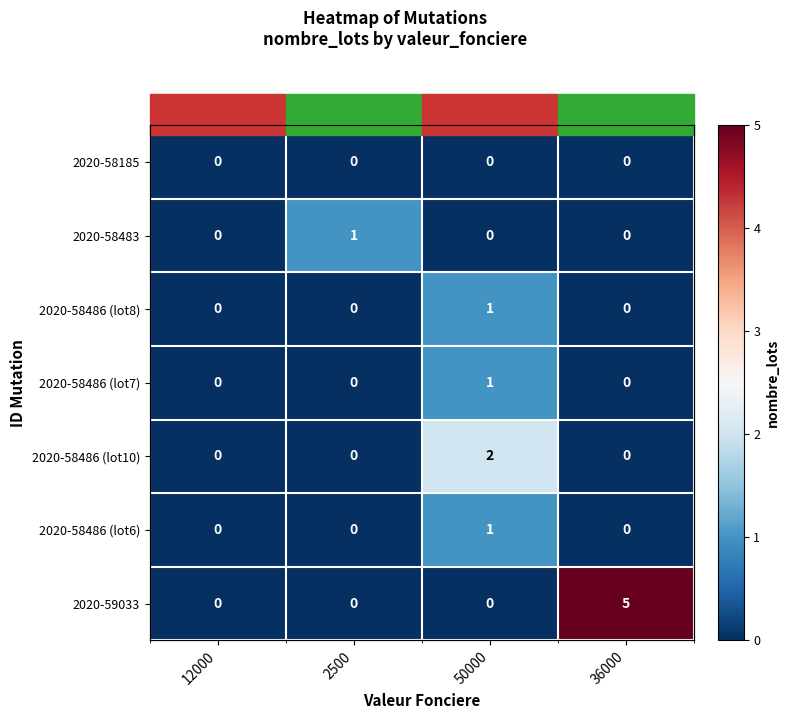

At which category does the chart reach its minimum across all series?

12000